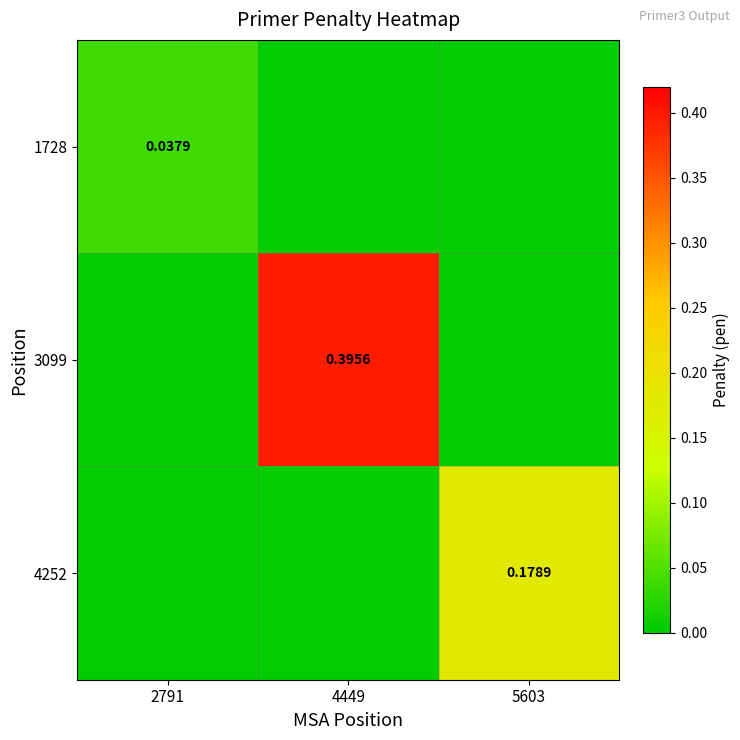

Between 4449 and 5603, which is larger?

4449